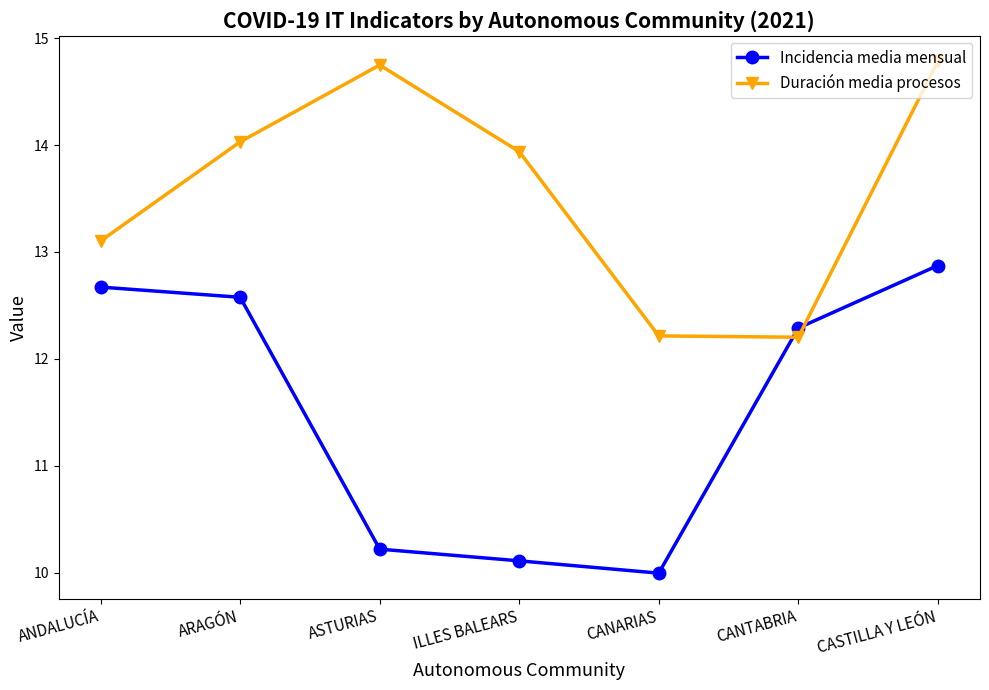

The Incidencia media mensual series shows 18.6 at ARAGÓN. True or false?

False